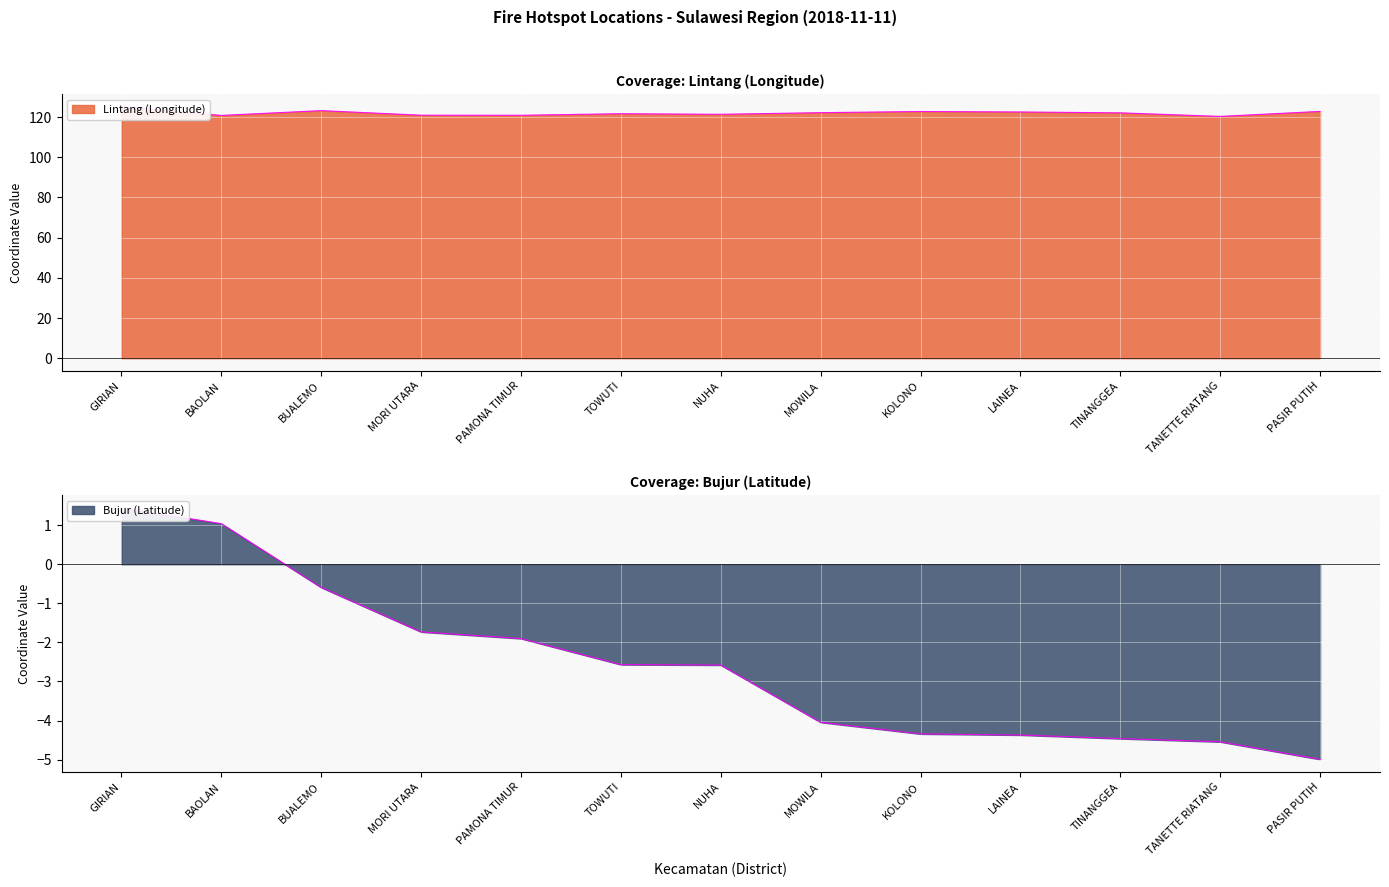

The Bujur (Latitude) series shows -0.7 at TOWUTI. True or false?

False